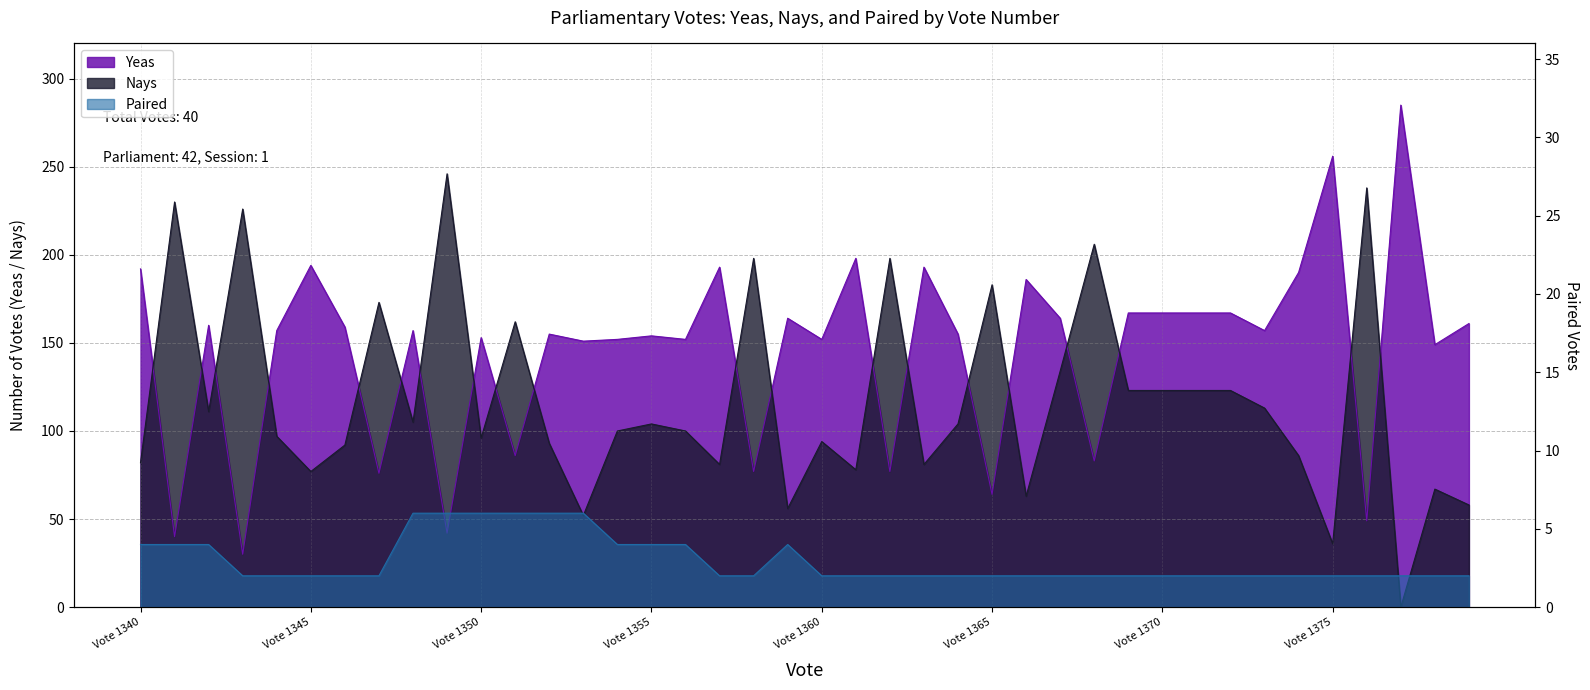

True or false: Nays and Paired intersect in this chart.

True